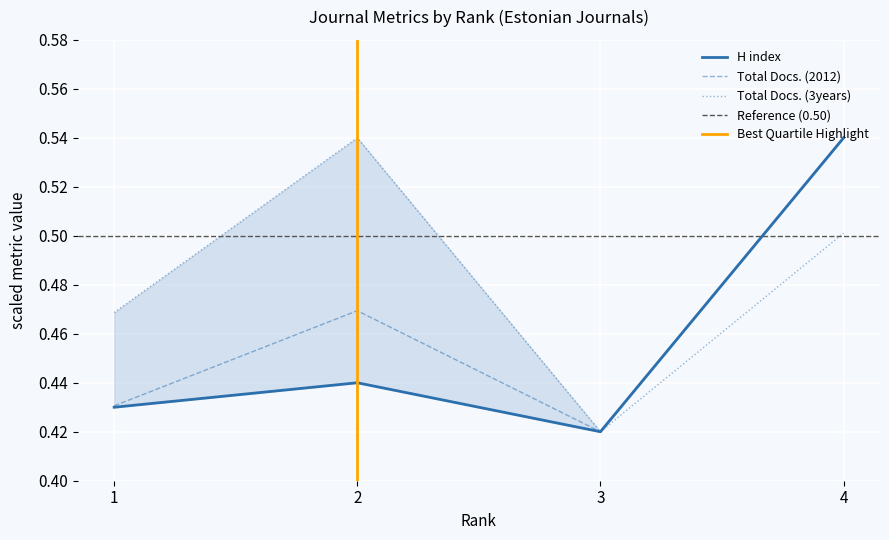

How many lines are shown in the chart?

3